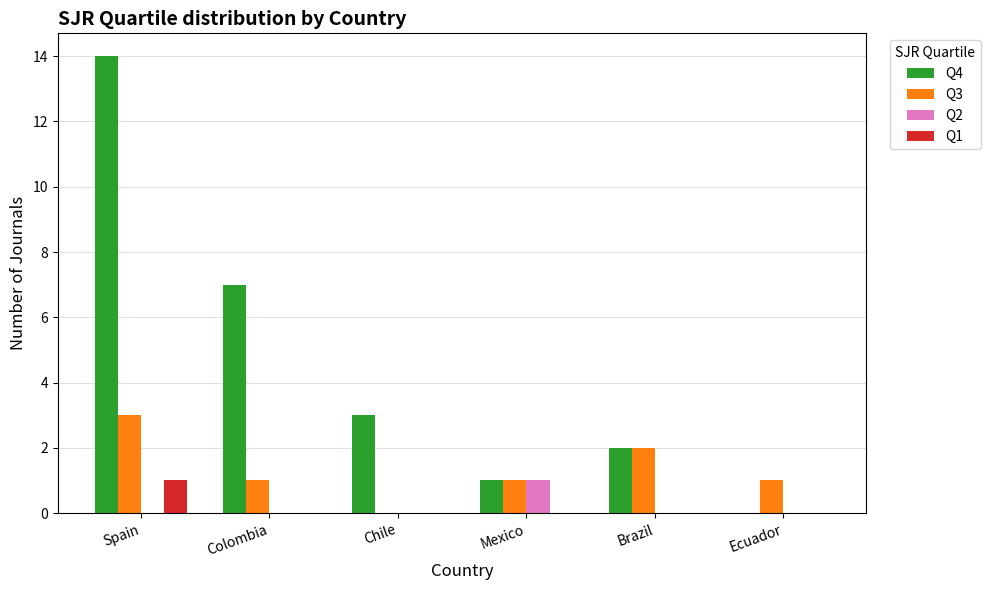

Which series has the largest total across all categories?

Q4